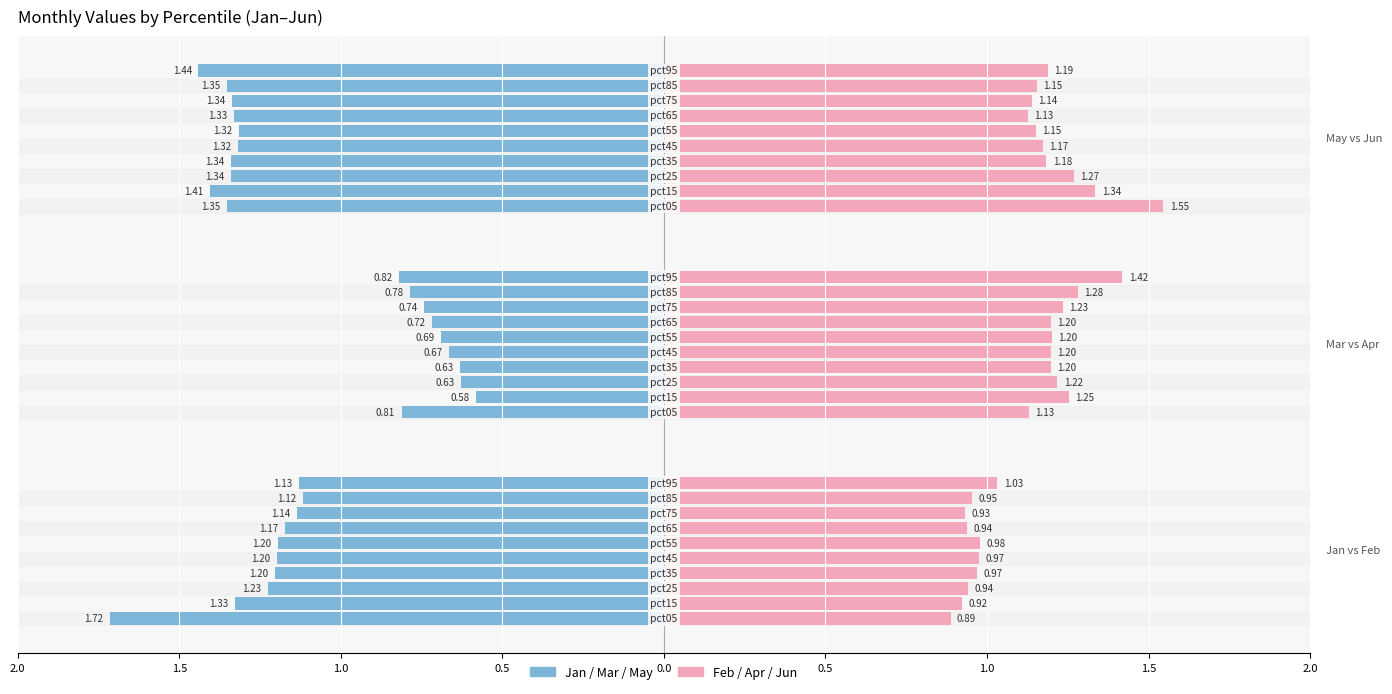

What is the difference between the Apr values at pct35 and pct85?

0.1